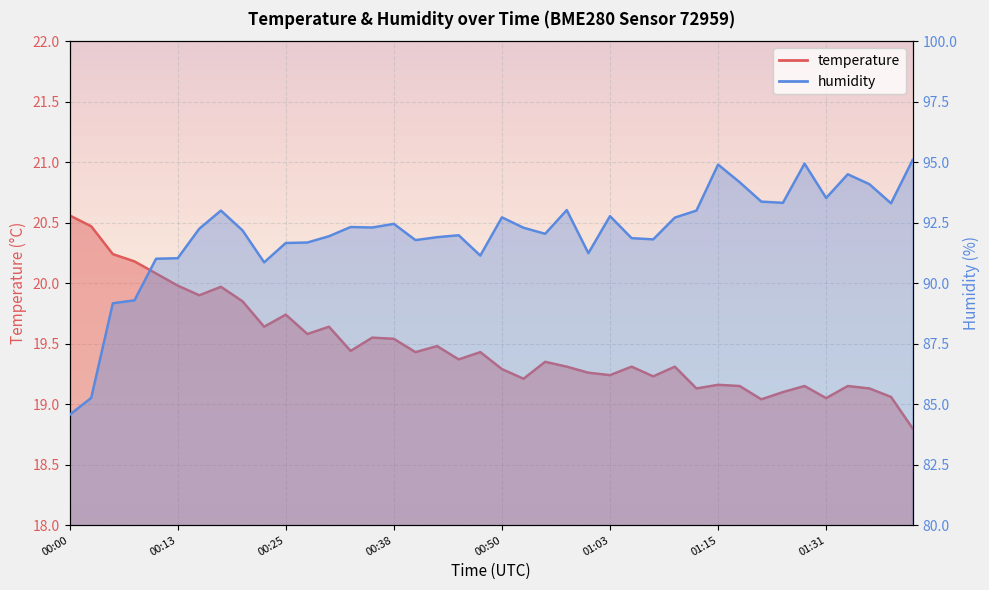

The value of humidity at 01:00 is 91.2. True or false?

True